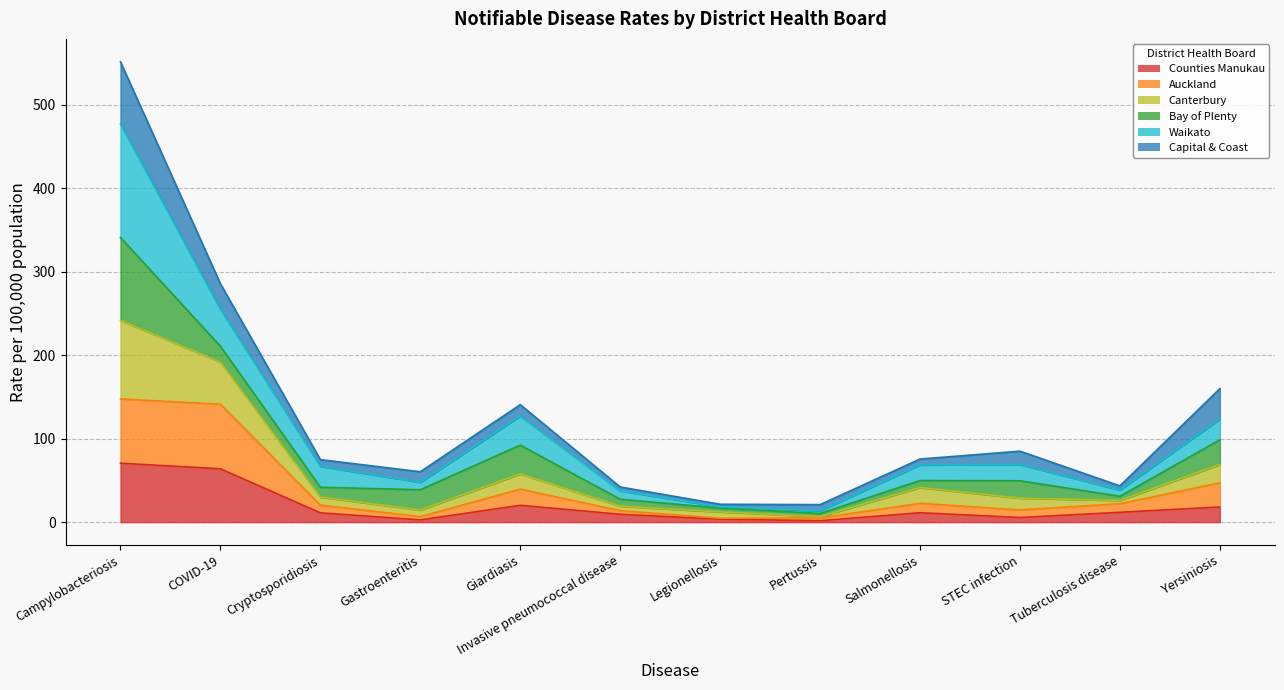

What are all the series names shown in the legend?

Counties Manukau, Auckland, Canterbury, Bay of Plenty, Waikato, Capital & Coast